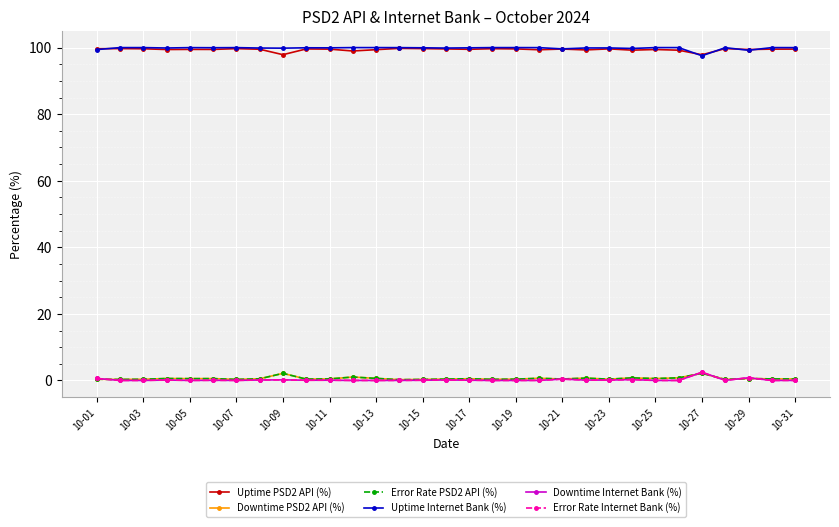

How many series are shown in this chart?

6